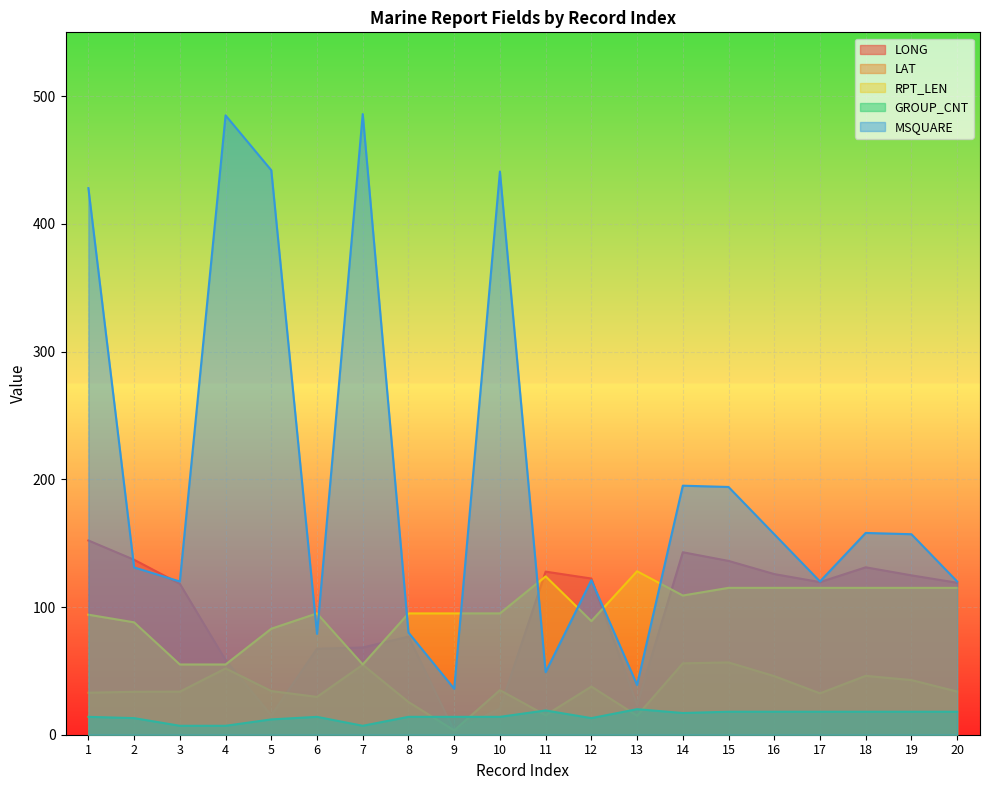

Count the number of data series in this chart.

5